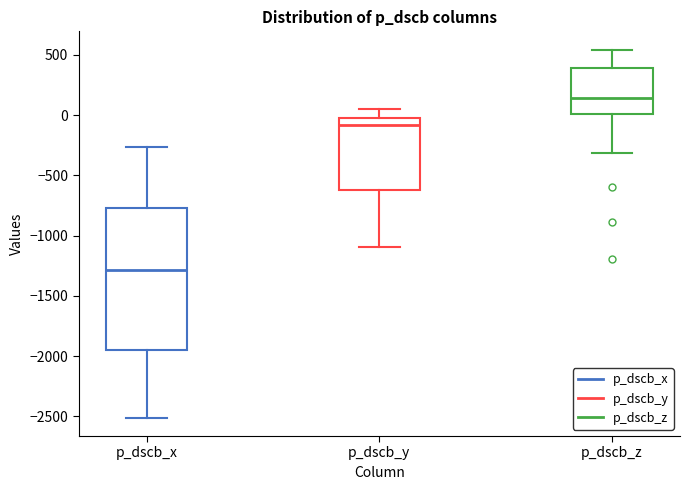

Which box's median line is the lowest?

p_dscb_x